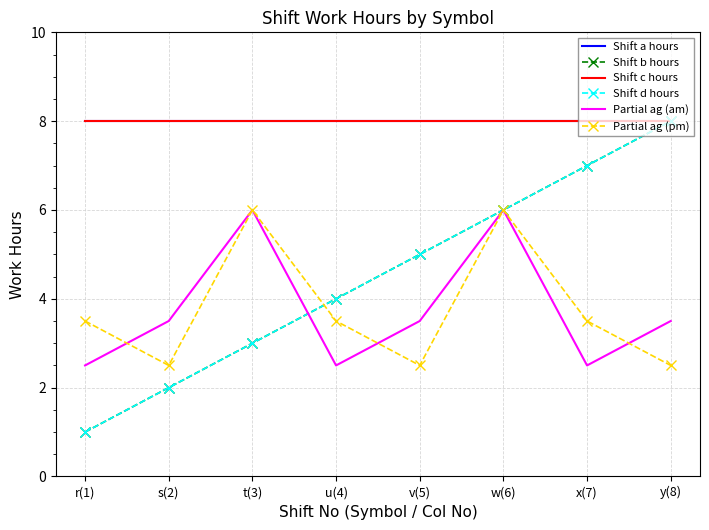

At which category is the sum across all series the highest?

w(6)